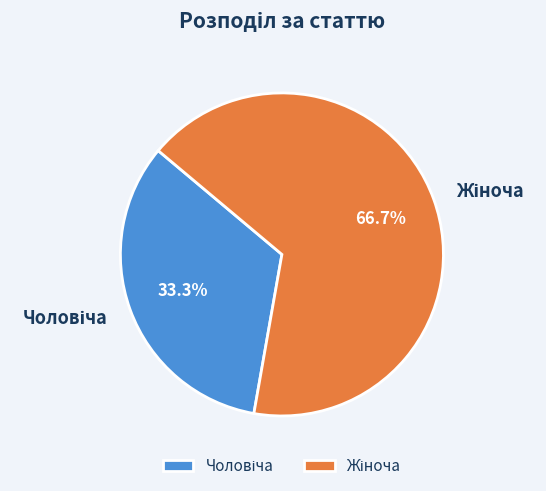

Does any single category account for the majority?

Yes